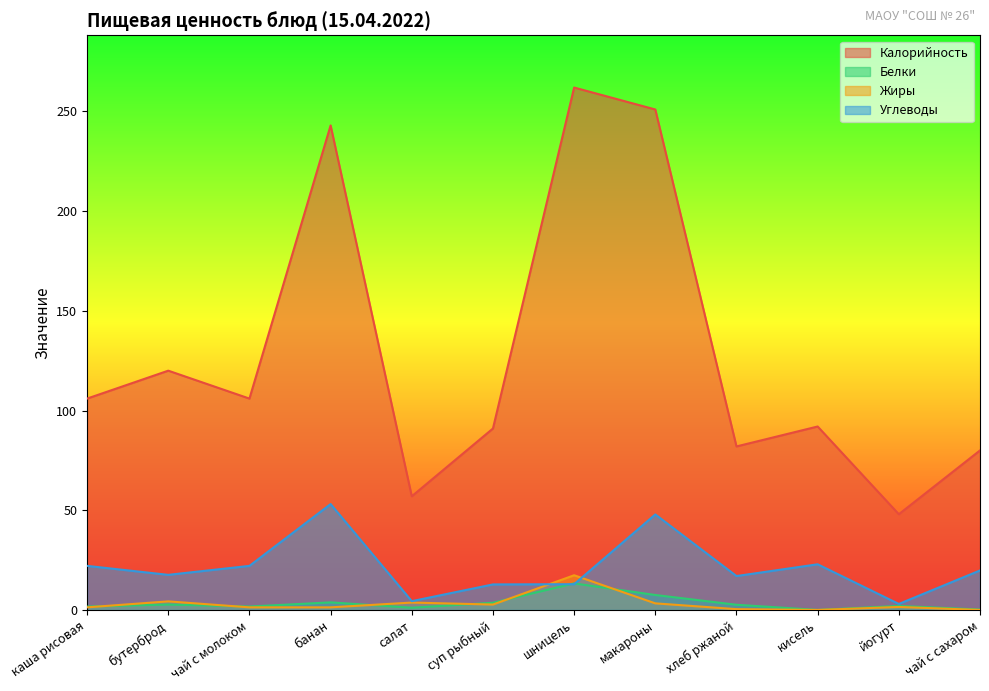

Which has a higher value, бутерброд or салат?

бутерброд